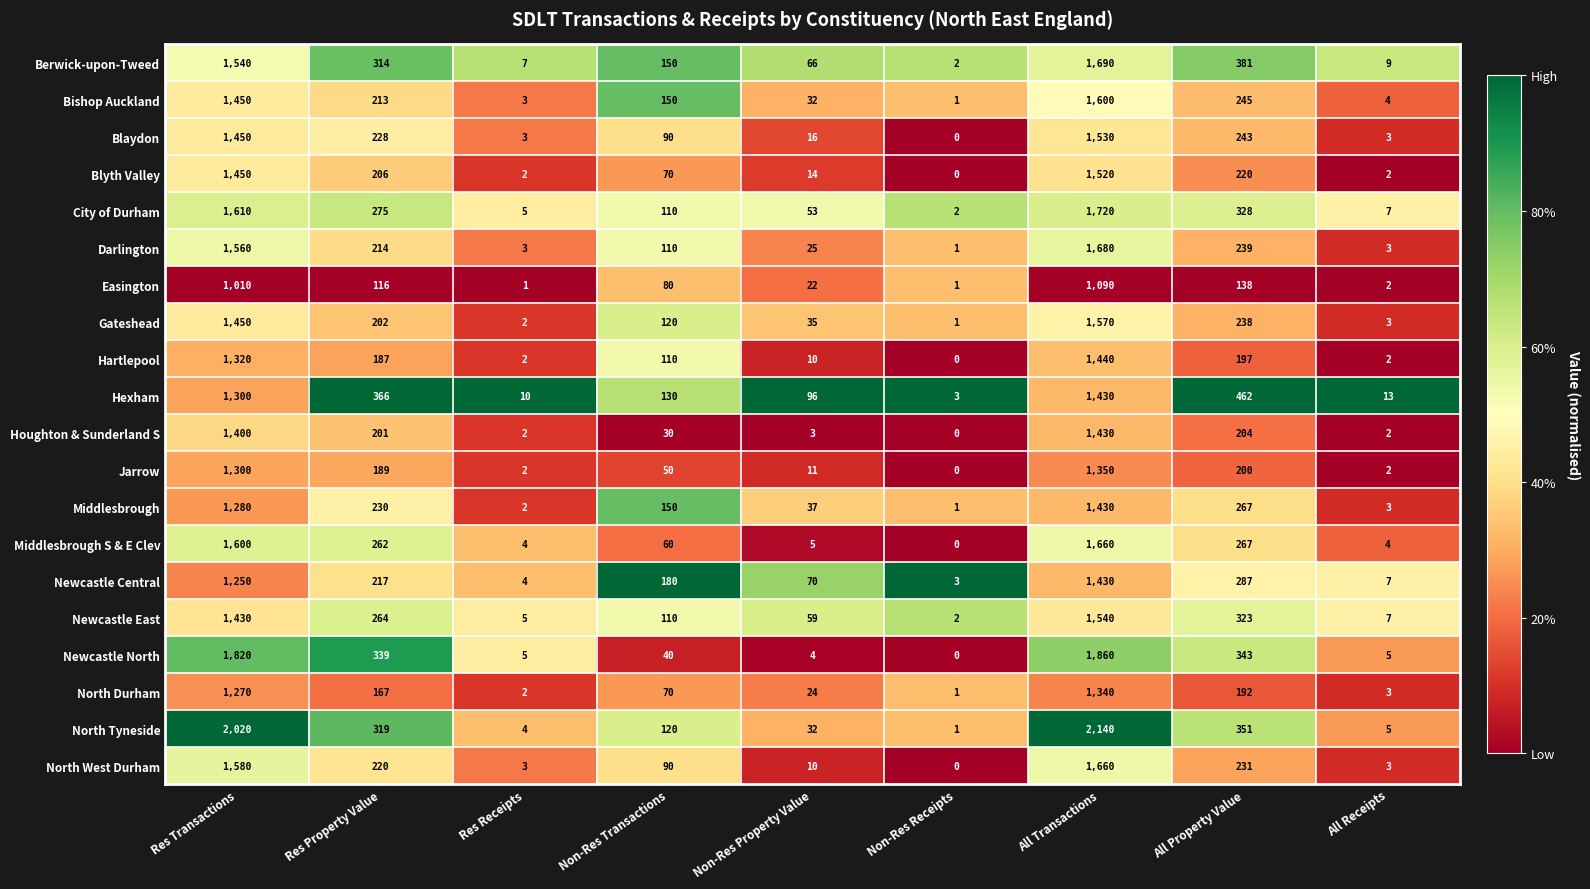

How many data points in Middlesbrough S & E Clev are less than 60?

4